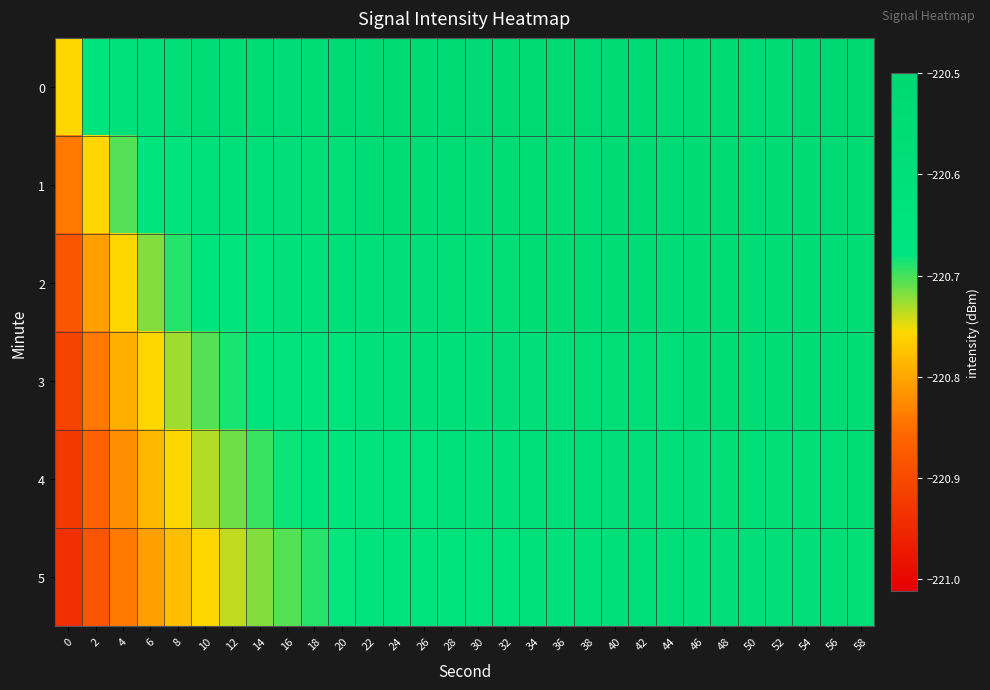

At which category does the chart reach its peak across all series?

58